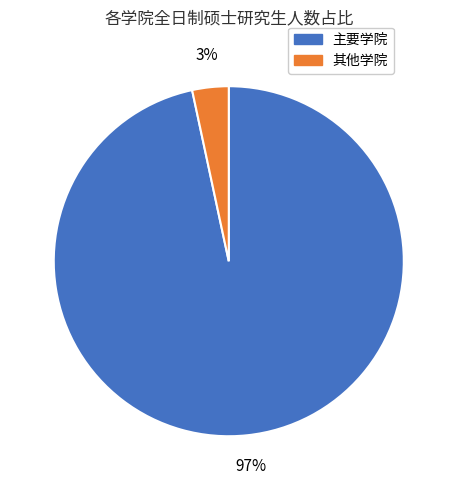

Is there a majority slice in this chart?

Yes